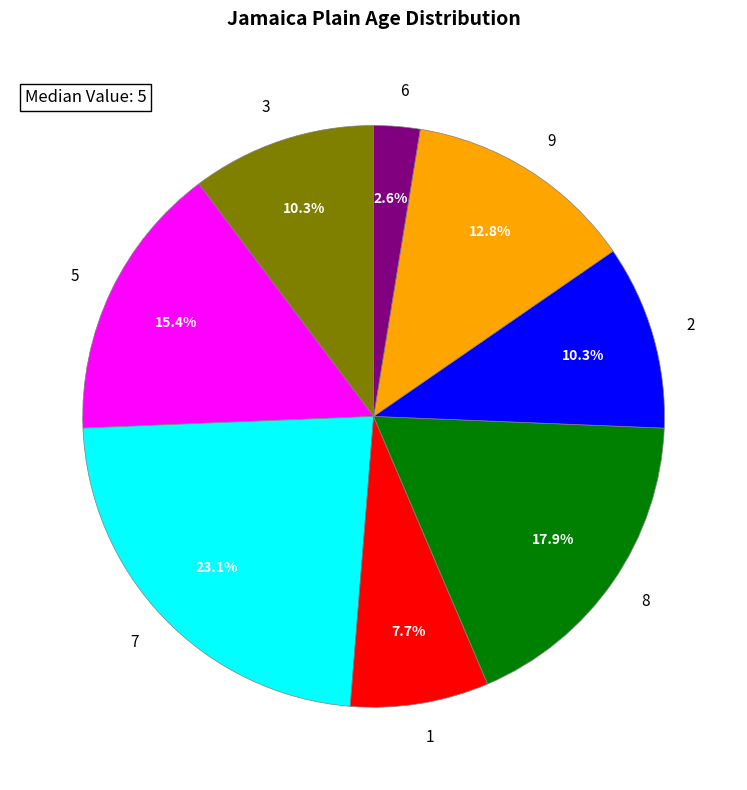

To the nearest percent, what is the average slice percentage?

12%